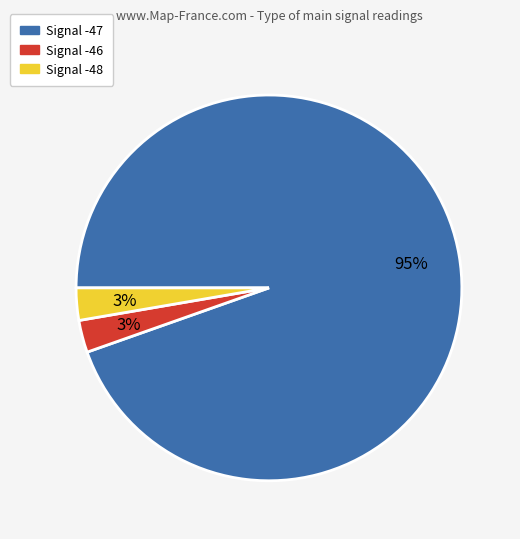

How many slices are in this pie chart?

3